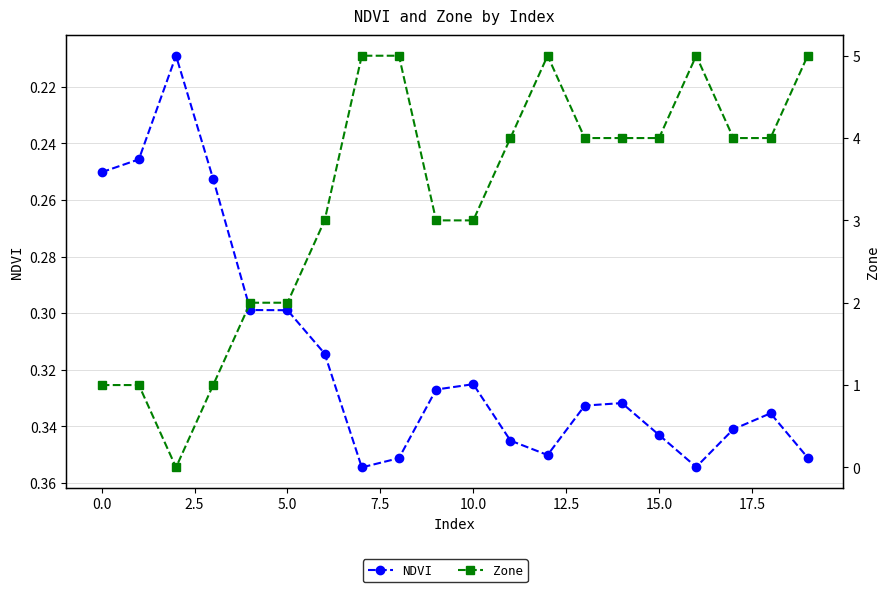

Which series has the largest total across all categories?

Zone